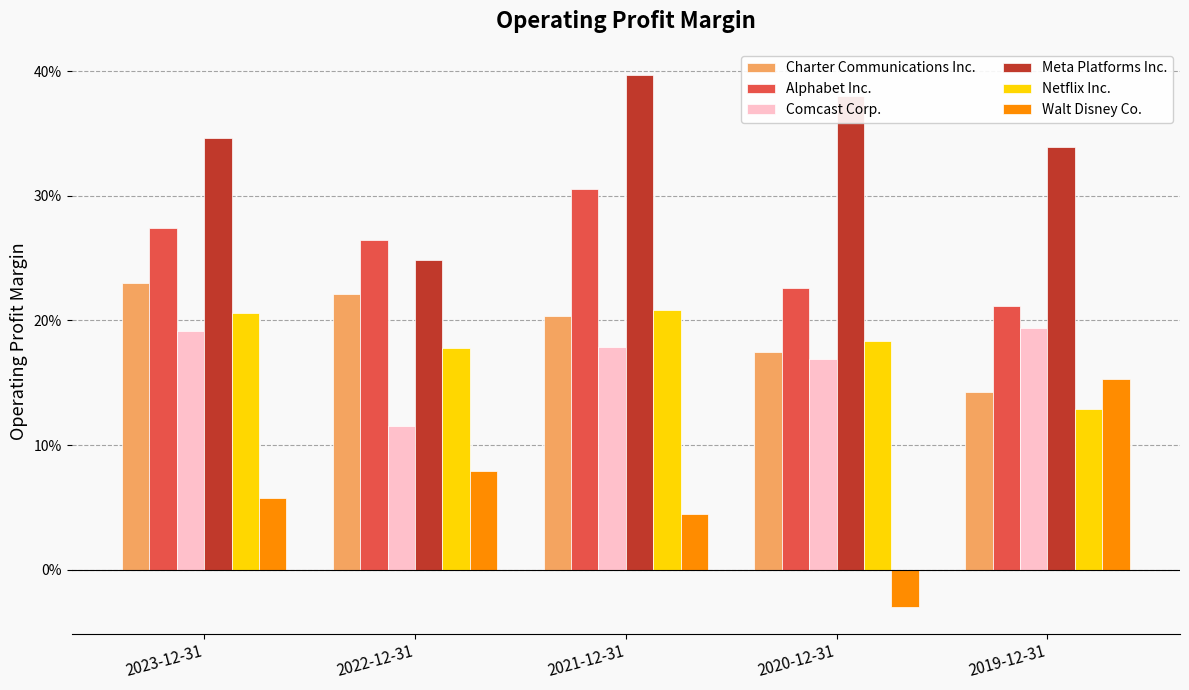

What is the value of the Alphabet Inc. bar at the 1st from the left?

0.3